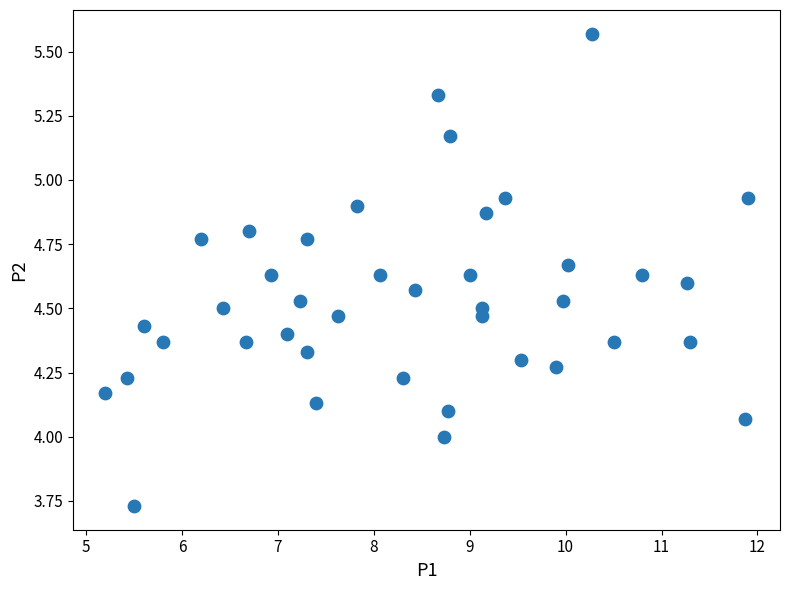

What is the range of X values (max minus min)?

6.7